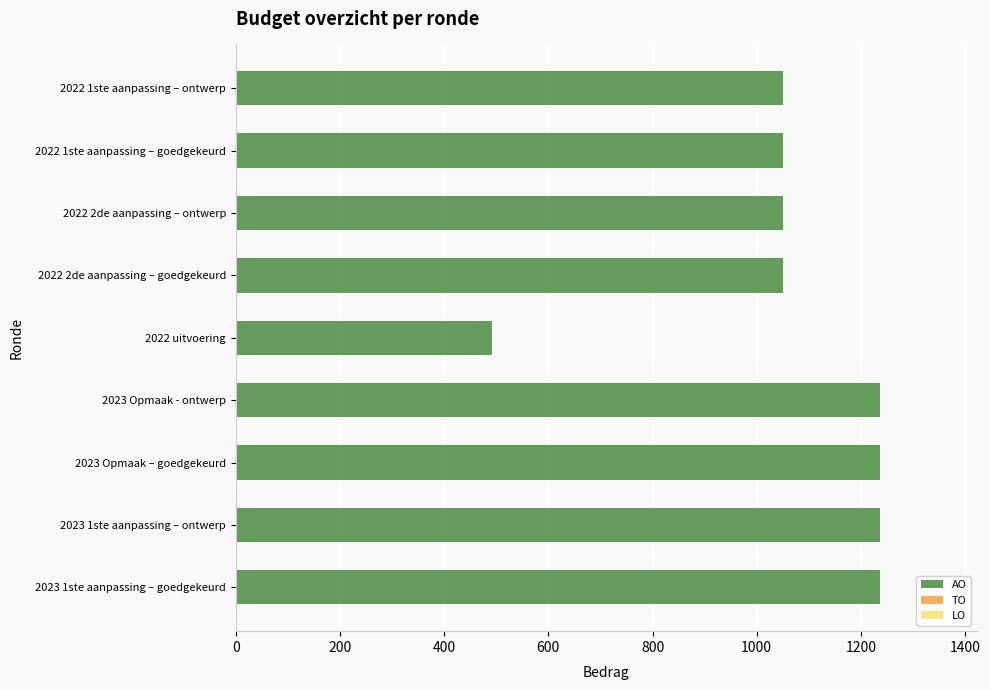

Are the bars horizontal?

Yes